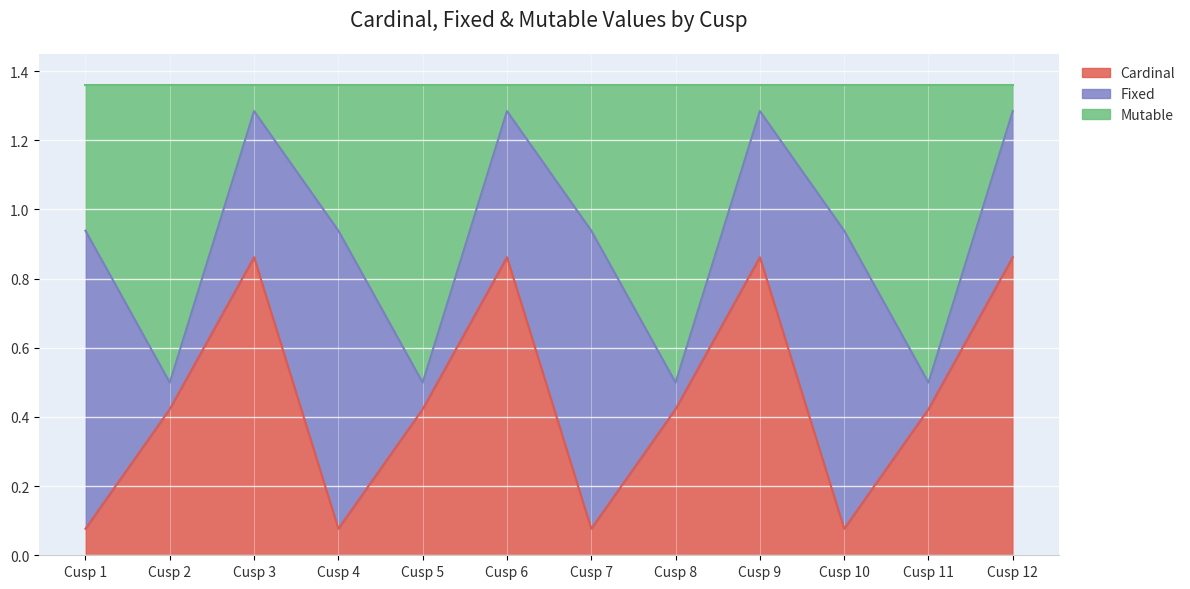

Between Cusp 9 and Cusp 6, which is larger?

Cusp 9